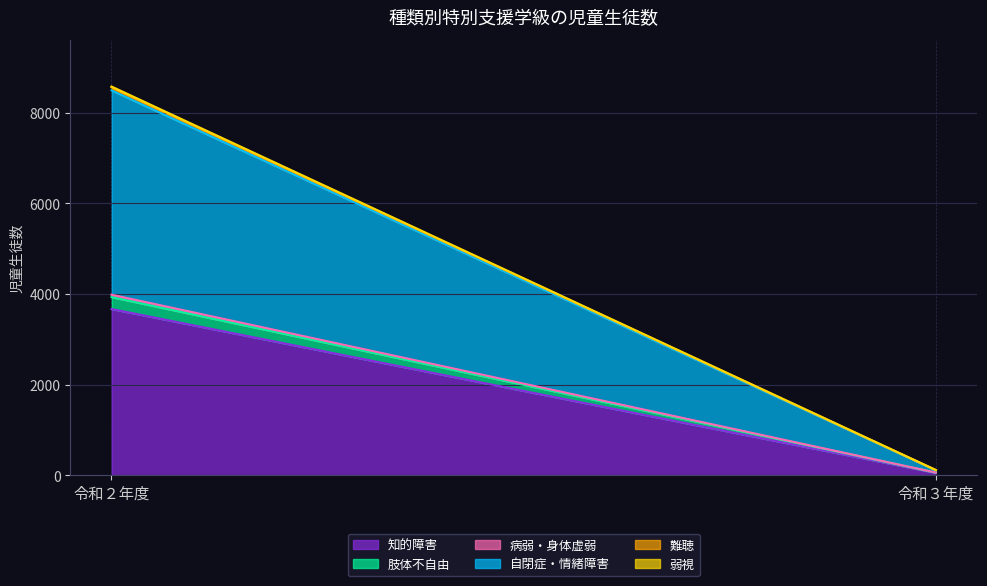

How many lines are shown in the chart?

6